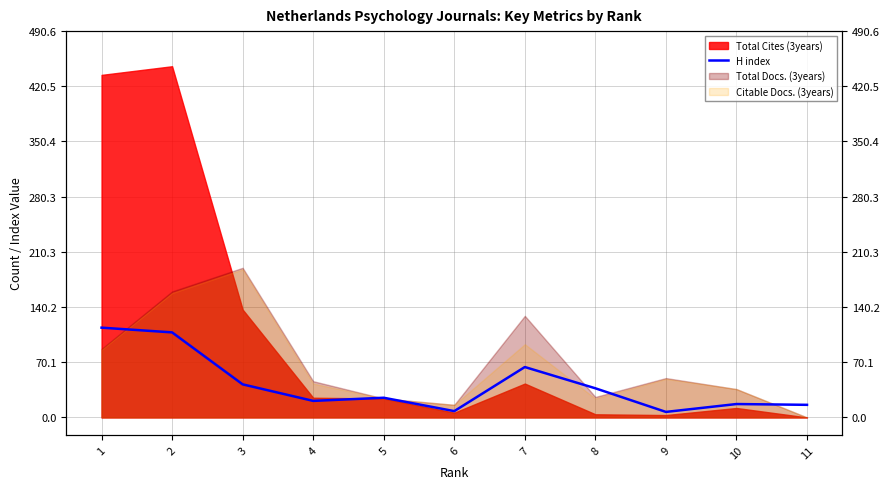

What is the difference between the values at 7 and 11?

48